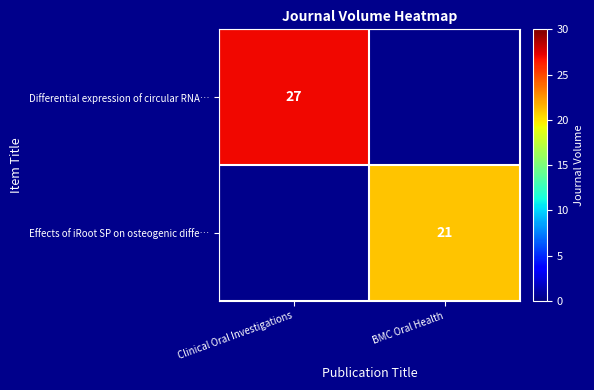

Is the value of Differential expression of circular RNA… at Clinical Oral Investigations greater than the value of Effects of iRoot SP on osteogenic diffe… at BMC Oral Health?

Yes